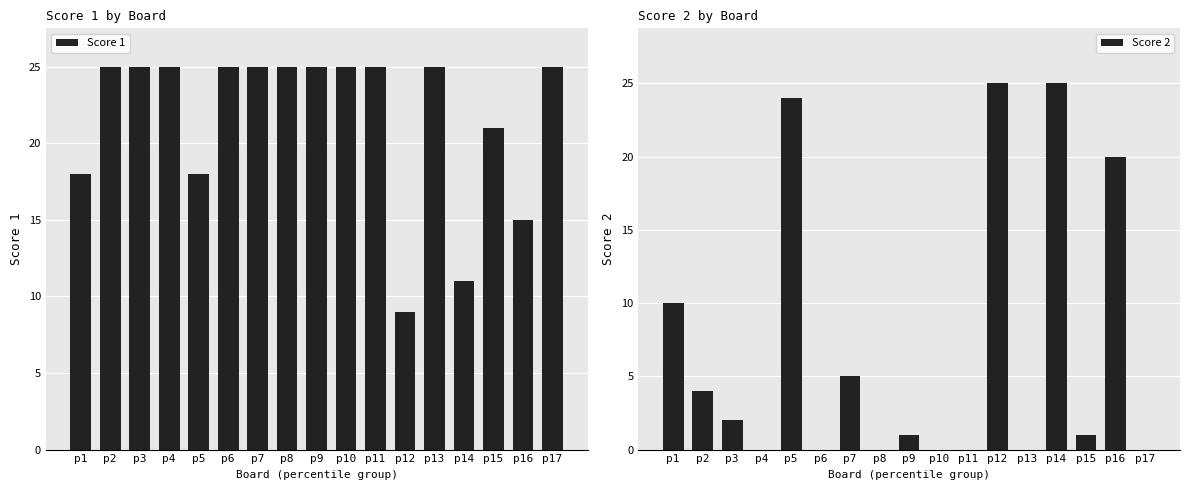

Reading left to right, transcribe all the data shown in this chart.

Score 1: p1=18	p2=25	p3=25	p4=25	p5=18	p6=25	p7=25	p8=25	p9=25	p10=25	p11=25	p12=9	p13=25	p14=11	p15=21	p16=15	p17=25
Score 2: p1=10	p2=4	p3=2	p4=0	p5=24	p6=0	p7=5	p8=0	p9=1	p10=0	p11=0	p12=25	p13=0	p14=25	p15=1	p16=20	p17=0